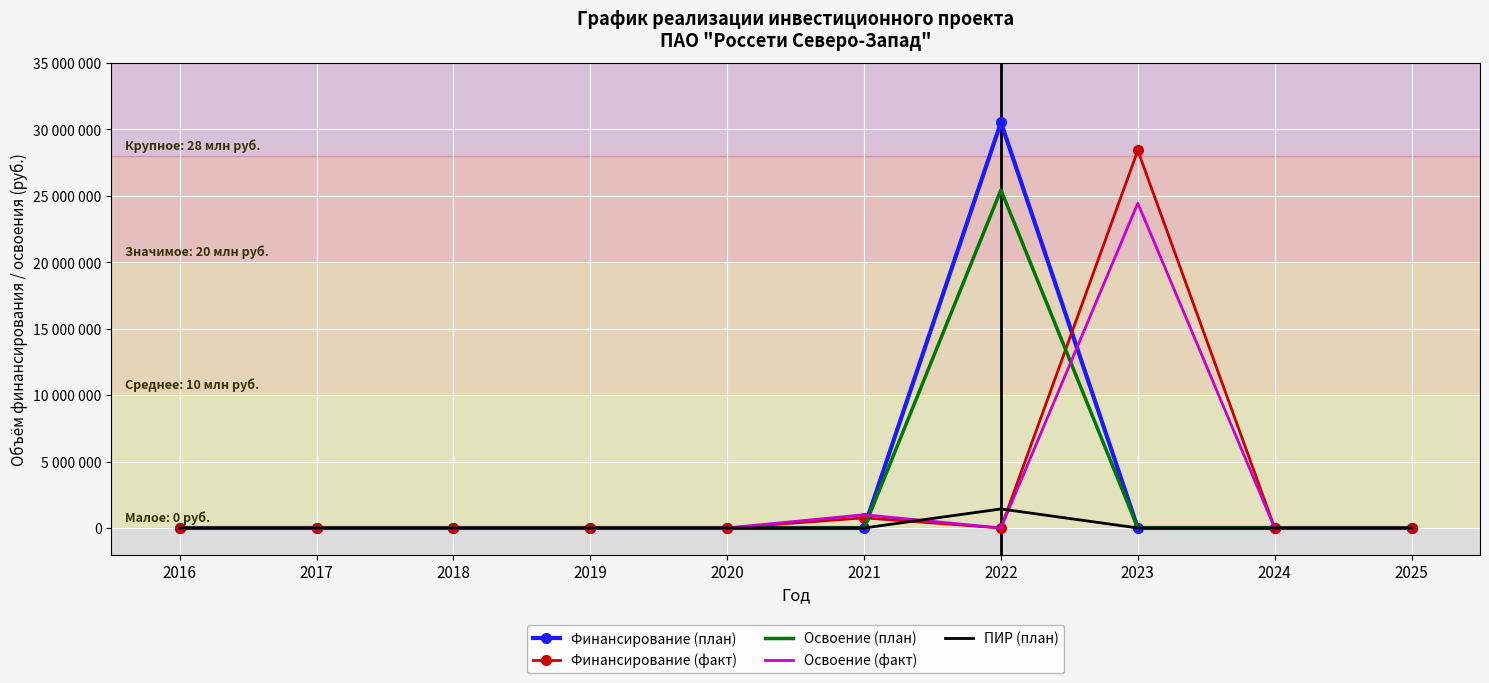

Where is Финансирование (факт) nearest to the value 14202290?

2021